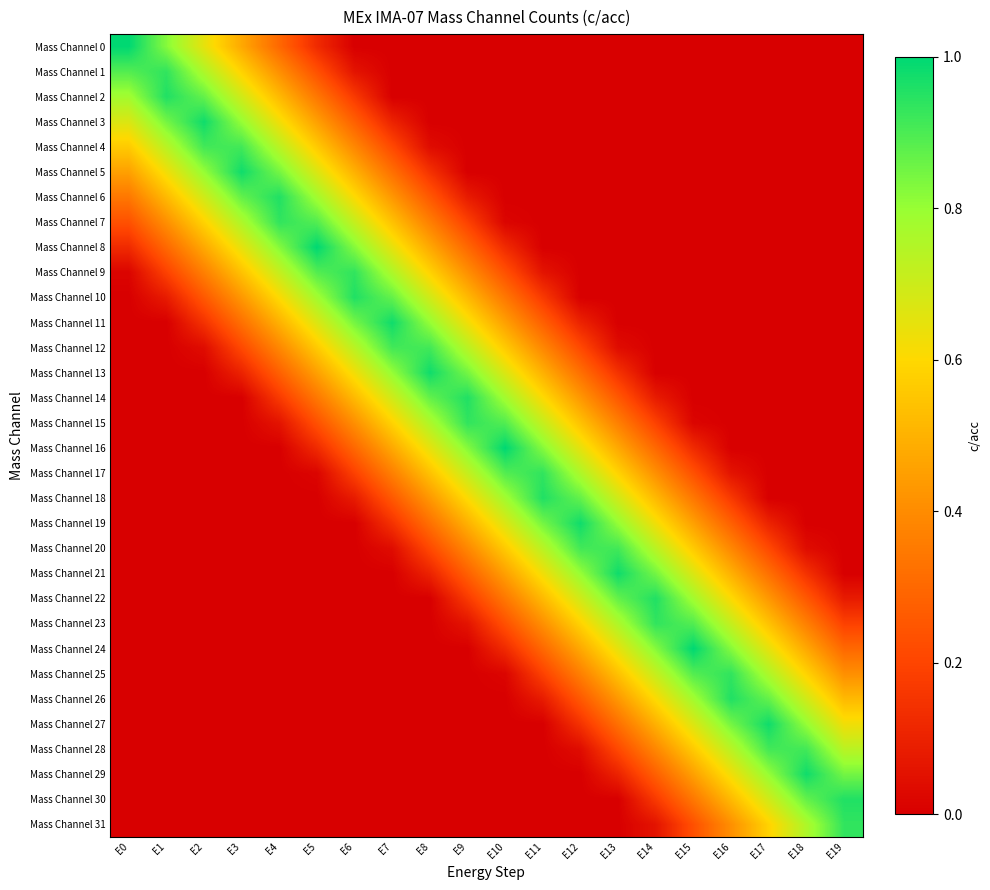

What is the greatest value displayed?

1.0